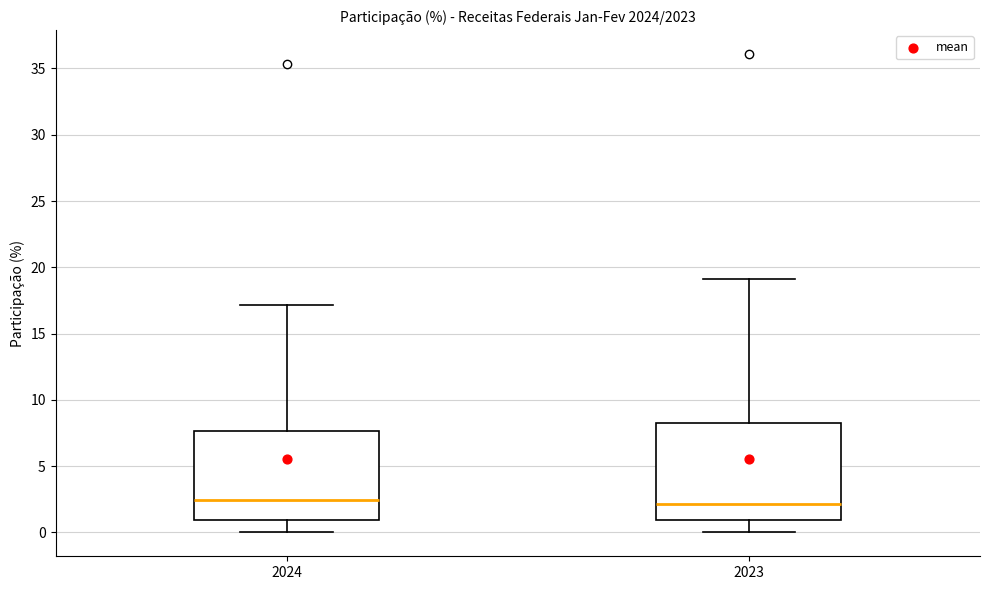

Reading left to right, read every box against the y-axis: the position of its median line, the range the box covers, and the ends of its whiskers. The values are not printed on the chart, so give them approximately, as read against the axis.

2024: median 2.5, box 1.0 to 7.5, whiskers 0.0 to 17.0
2023: median 2.0, box 1.0 to 8.0, whiskers 0.0 to 19.0